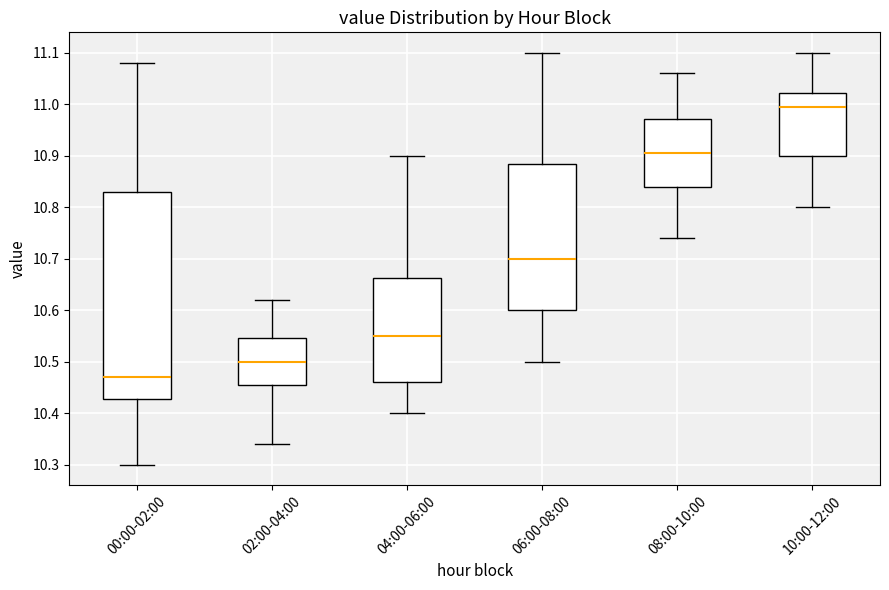

Which box has the highest median line?

10:00-12:00